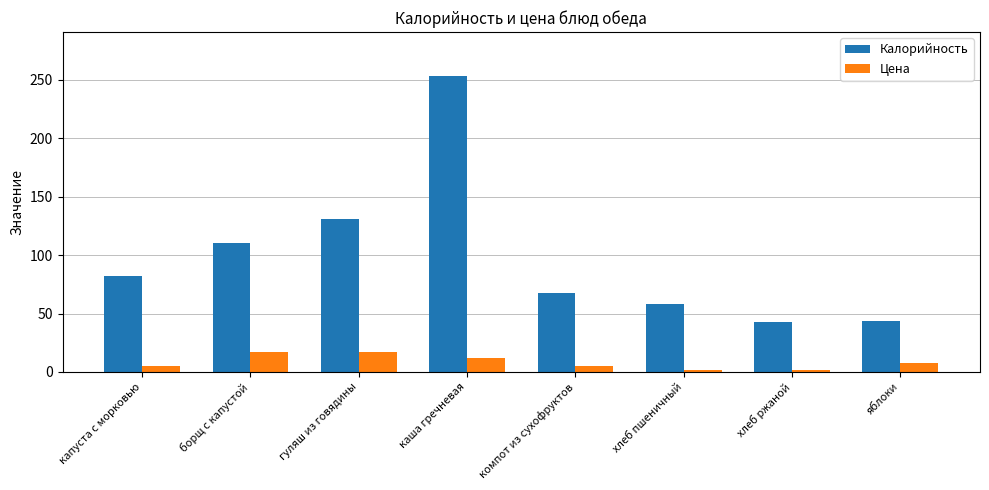

How many values in the Цена series exceed 7?

4